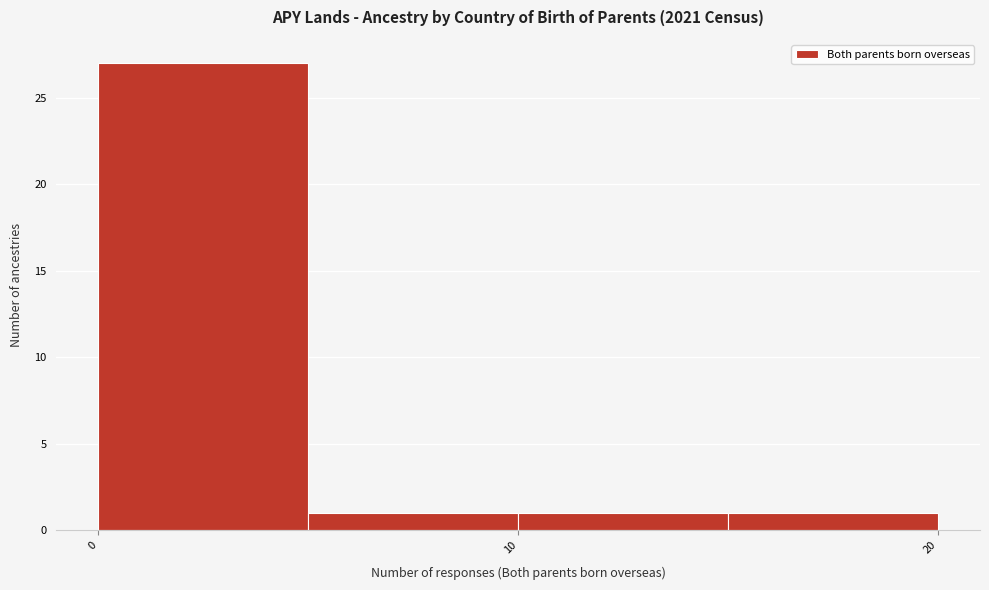

Reading left to right, transcribe this chart: for each bar, give the range it covers on the x-axis and its height. The values are not printed on the chart, so give them approximately, as read against the axis.

0 to 5: 27
5 to 10: 1
10 to 15: 1
15 to 20: 1